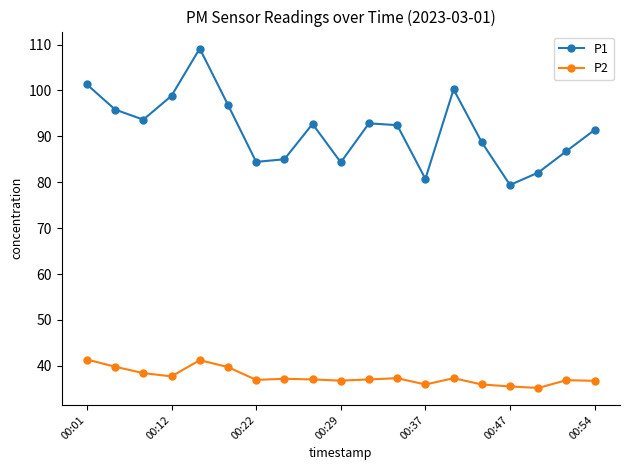

How many interior local valleys does the P1 series have?

5